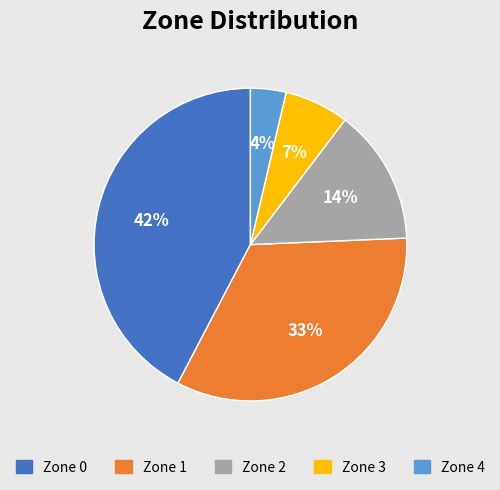

To the nearest percent, what percentage of the pie is Zone 1?

33%